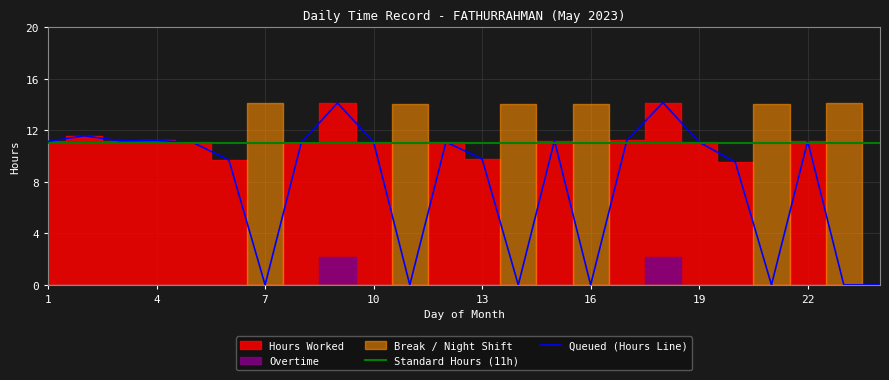

What is the lowest value of the Standard Hours (11h) series?

11.0